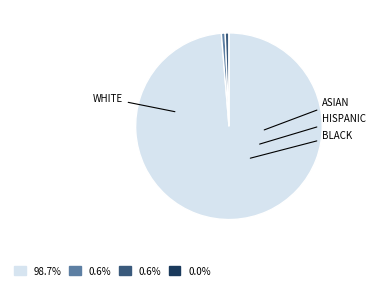

Is there any slice that represents more than half of the pie?

Yes